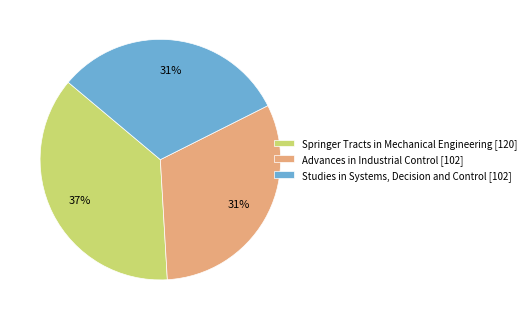

Is it true that Advances in Industrial Control is 45% of the pie?

False